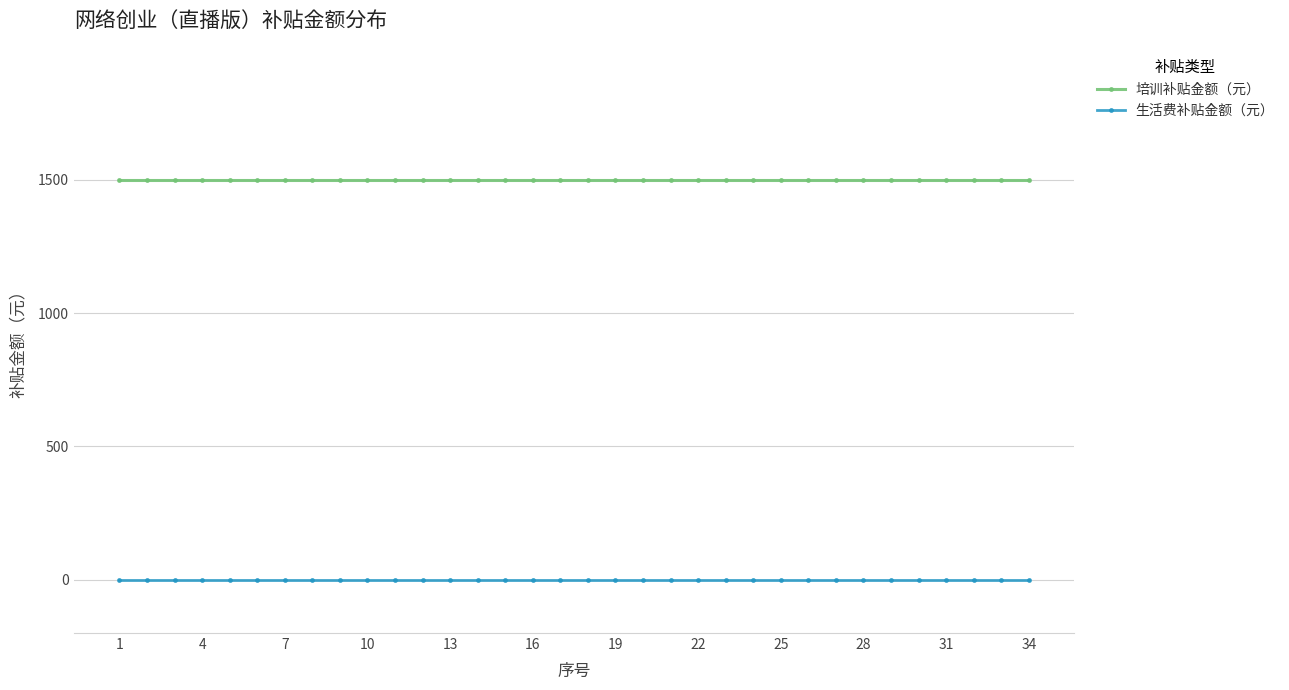

What is the value of the 培训补贴金额（元） point at the 22nd from the left?

1500